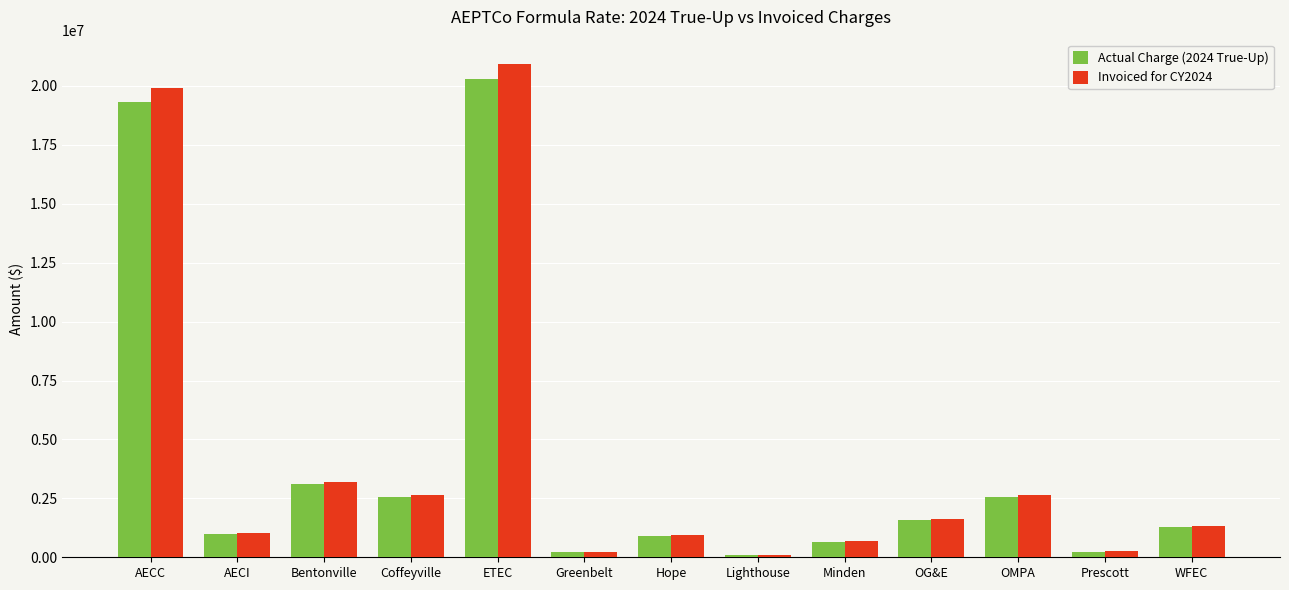

The value of Invoiced for CY2024 at OMPA is 837091.4. True or false?

False